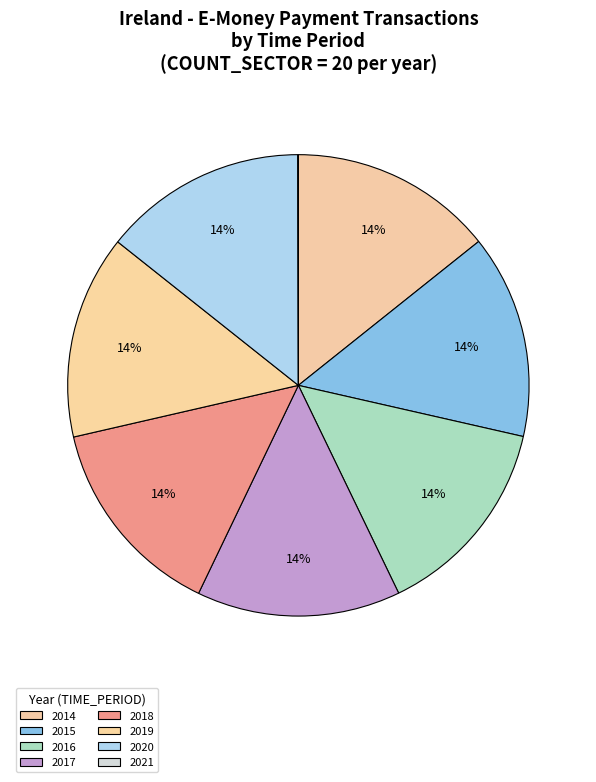

Is it true that 2017 is 14% of the pie?

True